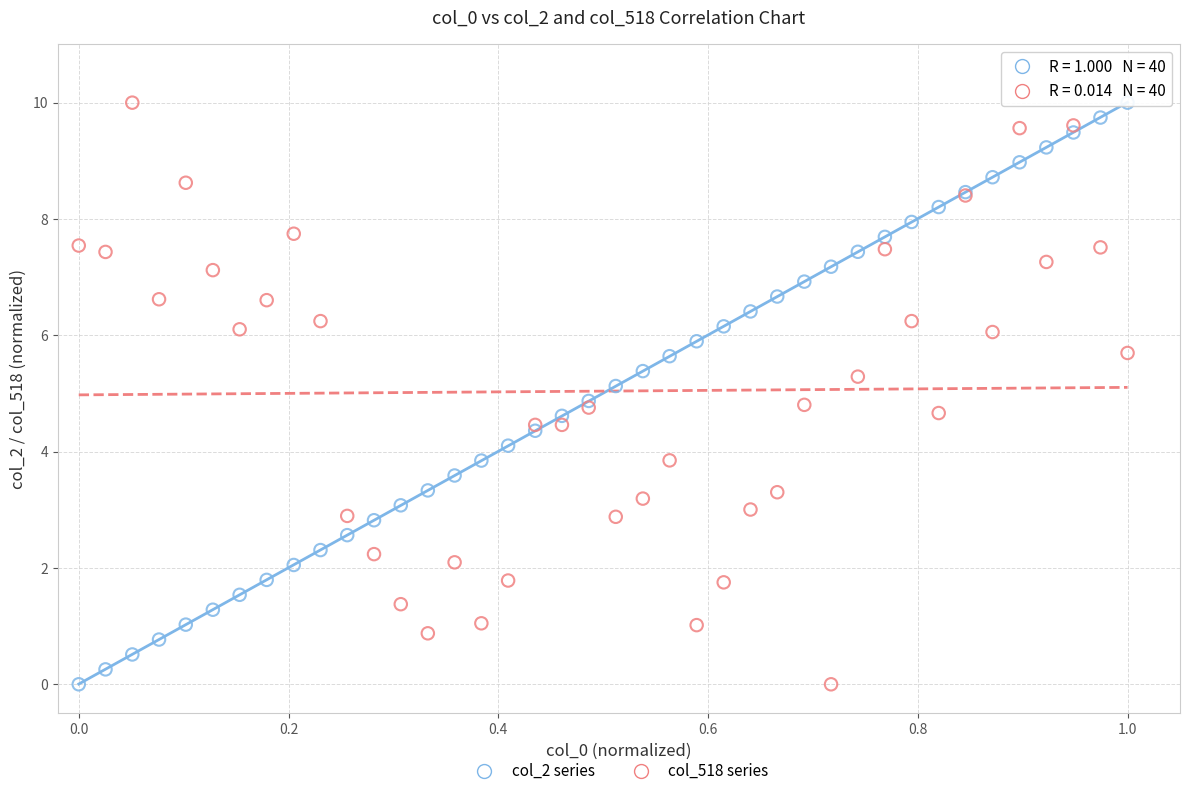

What is the X range (max minus min) for the scatter plot?

1.0